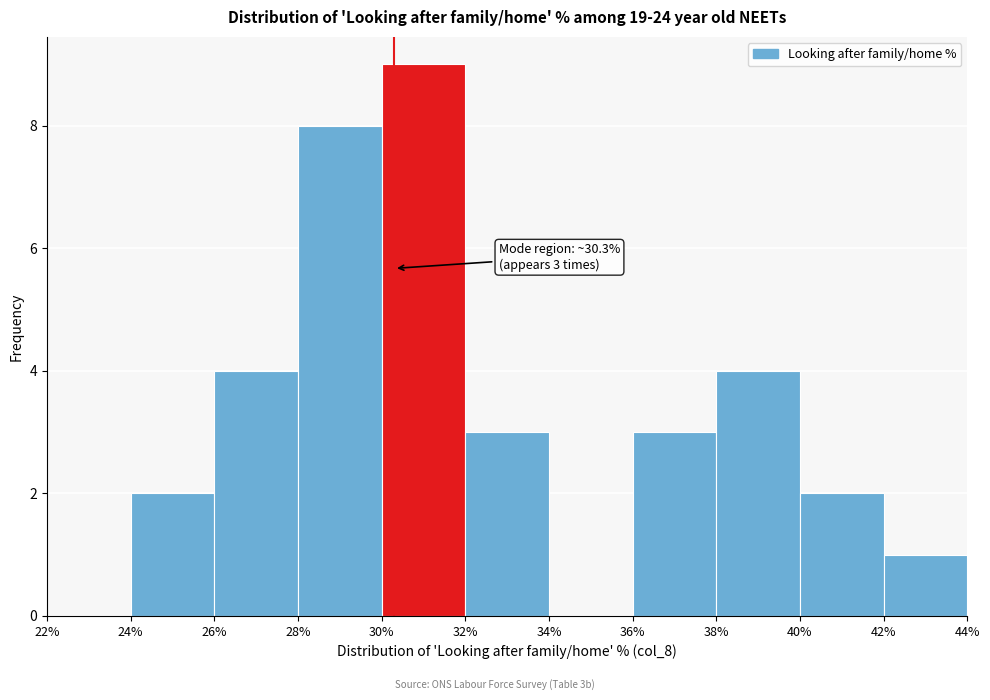

Which range on the x-axis has the tallest bar?

30% to 32%